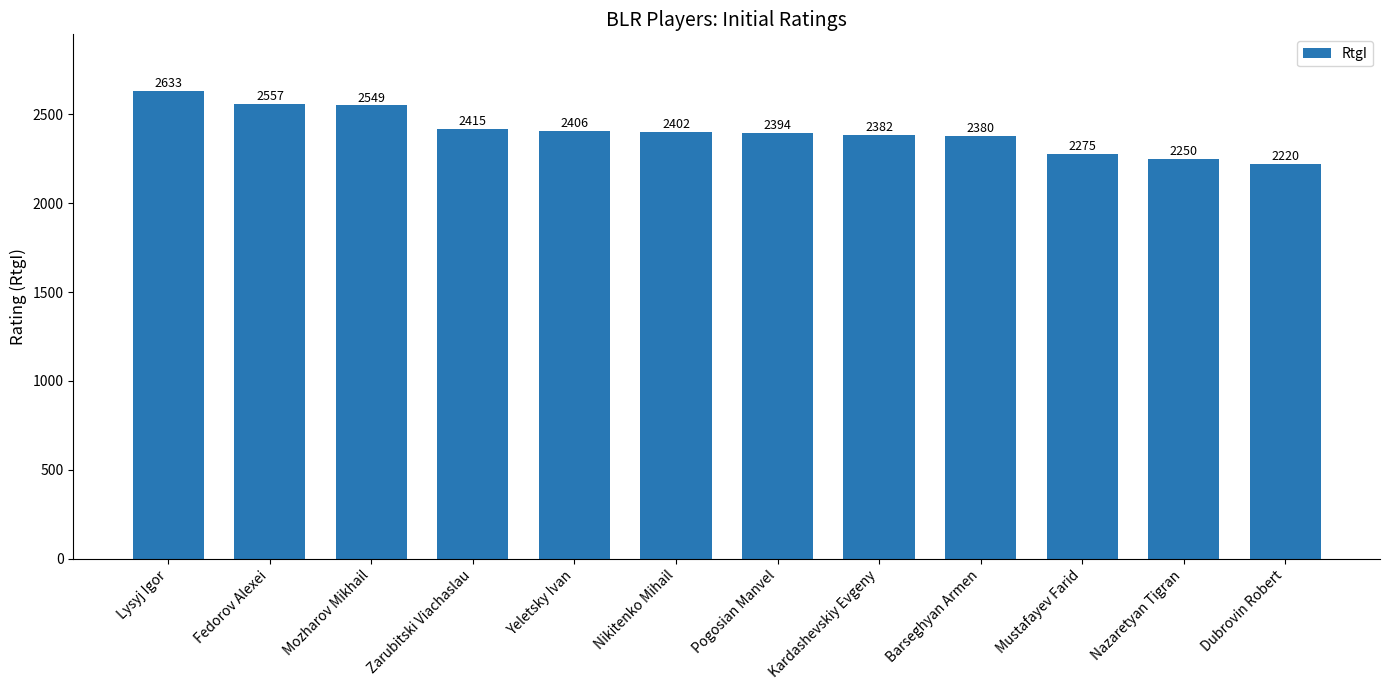

Reading left to right, what are all the values shown in this chart?

2633	2557	2549	2415	2406	2402	2394	2382	2380	2275	2250	2220